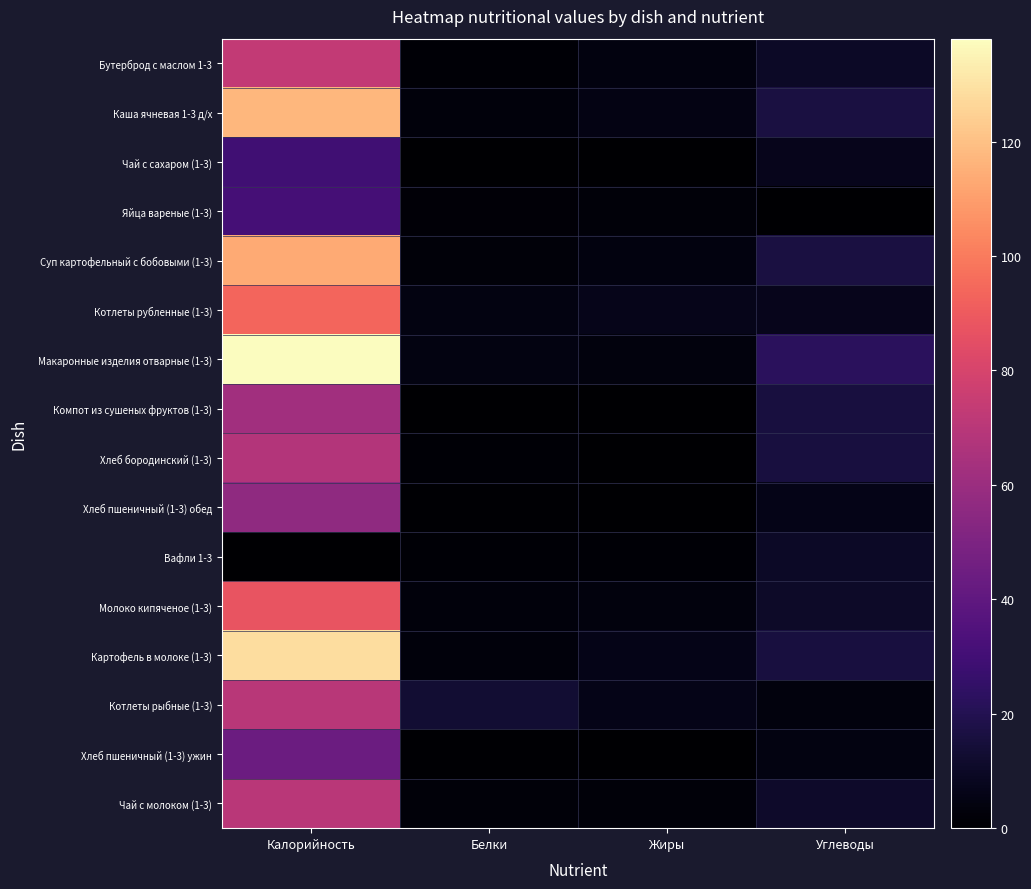

At which category is the sum across all series the highest?

Калорийность